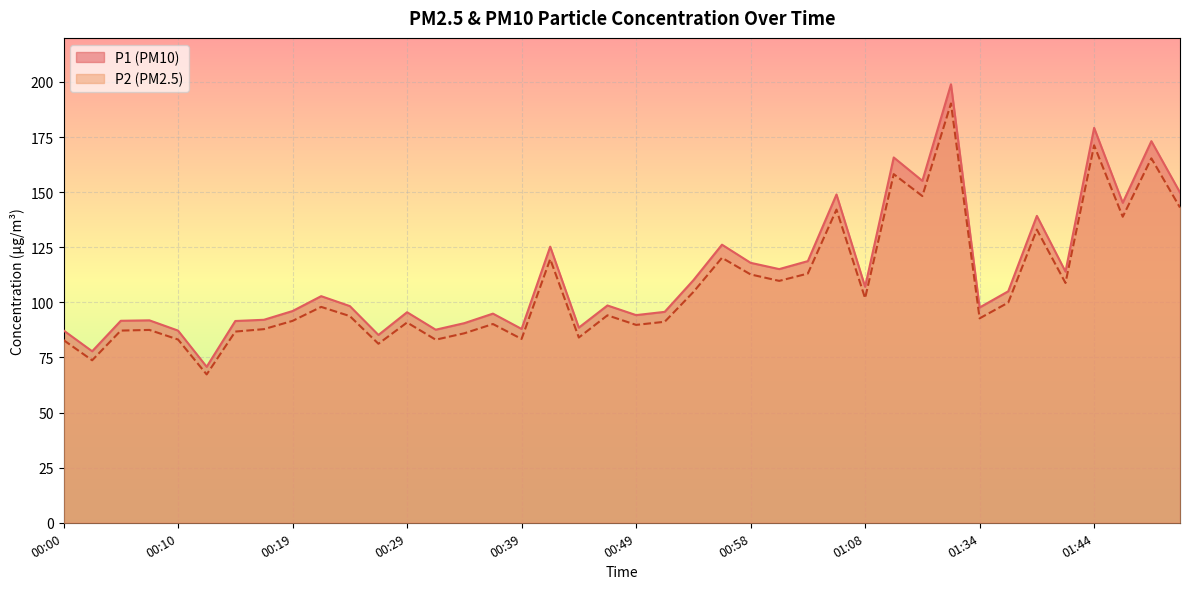

Is the value of P2 at 00:31 greater than the value of P1 at 01:46?

No